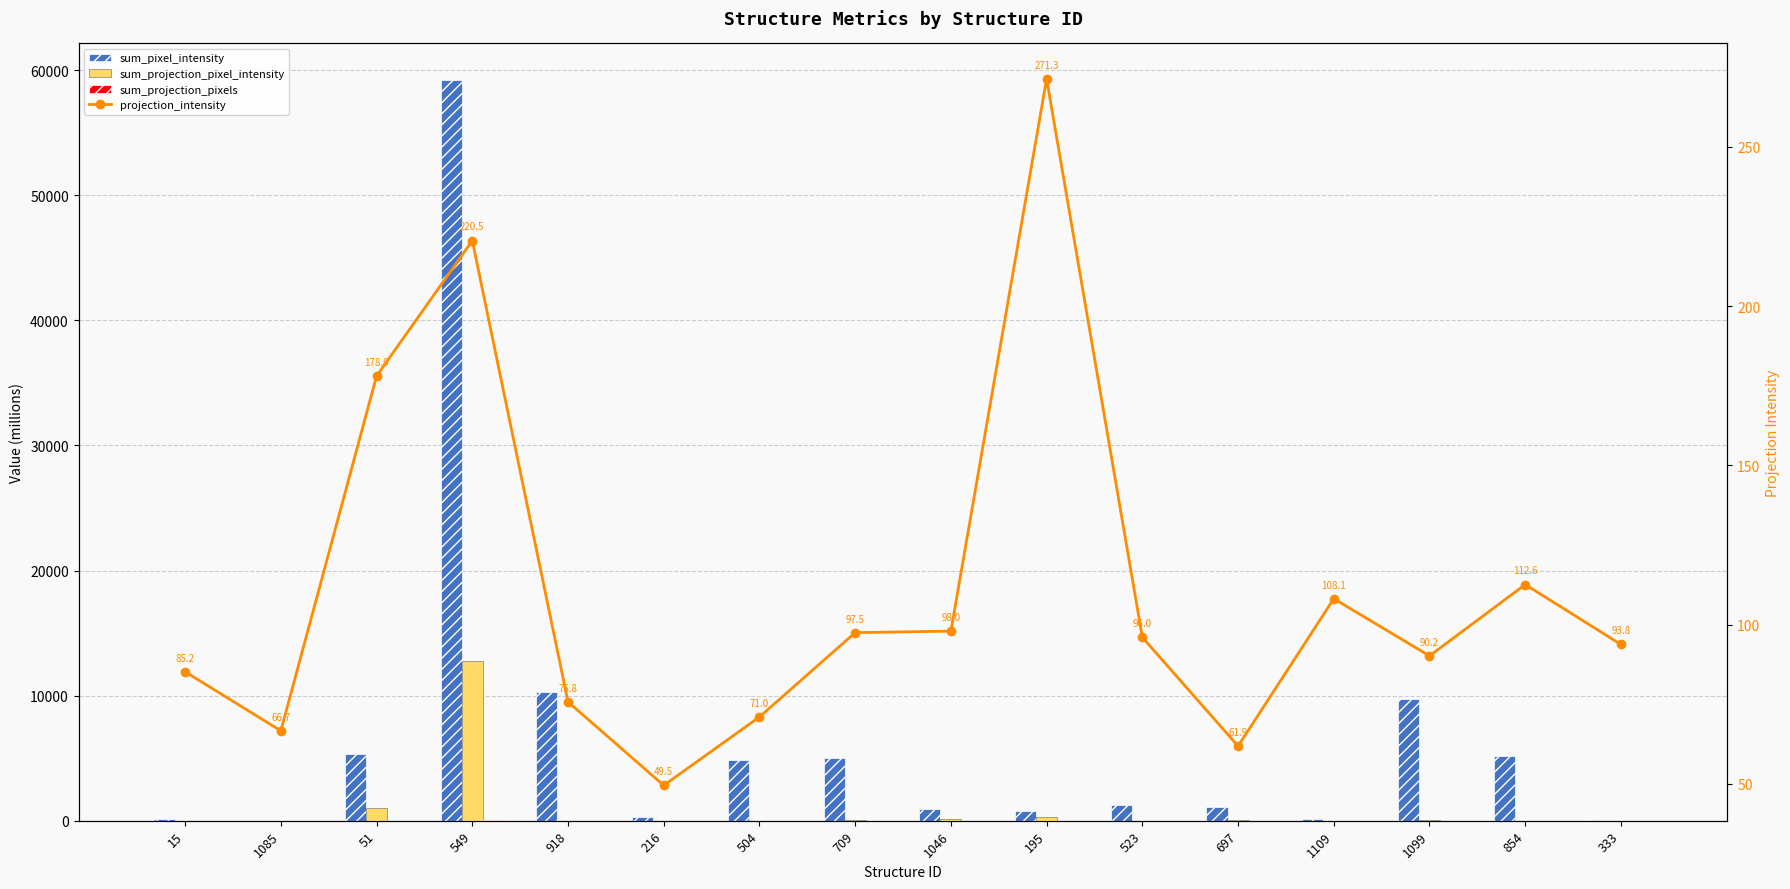

At which category does the chart reach its minimum across all series?

504